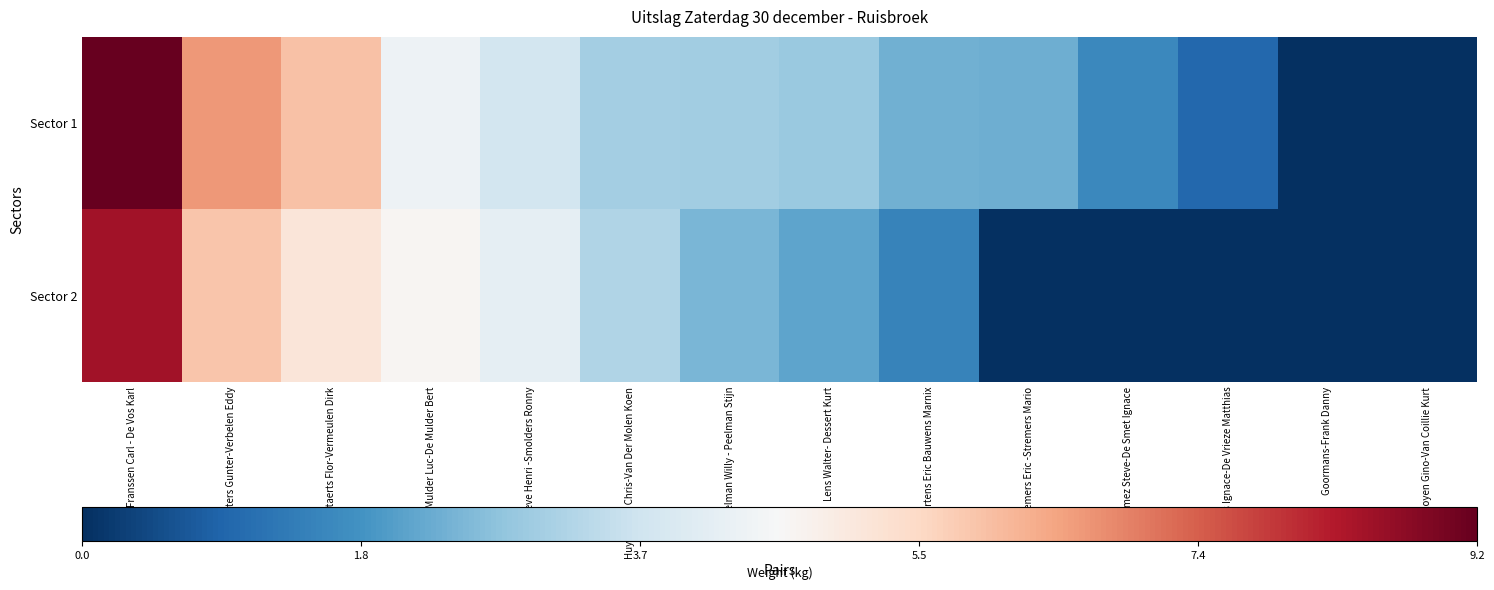

Reading left to right, what are all the values shown in this chart?

Sector 1: Franssen Carl - De Vos Karl=9.2	Peeters Gunter-Verbelen Eddy=6.6	Buytaerts Flor-Vermeulen Dirk=6.0	De Mulder Luc-De Mulder Bert=4.3	De Greve Henri -Smolders Ronny=3.8	Huybrechts Chris-Van Der Molen Koen=3.0	Peelman Willy - Peelman Stijn=3.0	Lens Walter- Dessert Kurt=2.9	Courtens Eric Bauwens Marnix=2.4	Stremers Eric -Stremers Mario=2.4	Salomez Steve-De Smet Ignace=1.6	Roels Ignace-De Vrieze Matthias=1.0	Goormans-Frank Danny=0.0	Van Royen Gino-Van Coillie Kurt=0.0
Sector 2: Franssen Carl - De Vos Karl=8.5	Peeters Gunter-Verbelen Eddy=5.9	Buytaerts Flor-Vermeulen Dirk=5.1	De Mulder Luc-De Mulder Bert=4.7	De Greve Henri -Smolders Ronny=4.2	Huybrechts Chris-Van Der Molen Koen=3.2	Peelman Willy - Peelman Stijn=2.5	Lens Walter- Dessert Kurt=2.2	Courtens Eric Bauwens Marnix=1.5	Stremers Eric -Stremers Mario=0.0	Salomez Steve-De Smet Ignace=0.0	Roels Ignace-De Vrieze Matthias=0.0	Goormans-Frank Danny=0.0	Van Royen Gino-Van Coillie Kurt=0.0